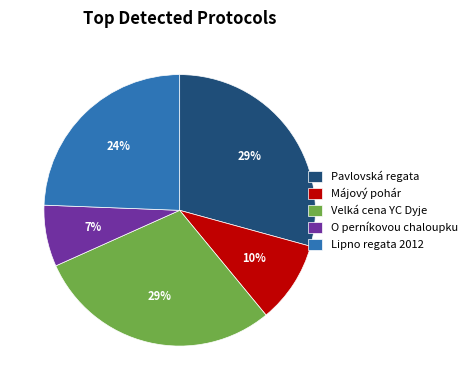

True or false: Lipno regata 2012 accounts for 35% of the total.

False